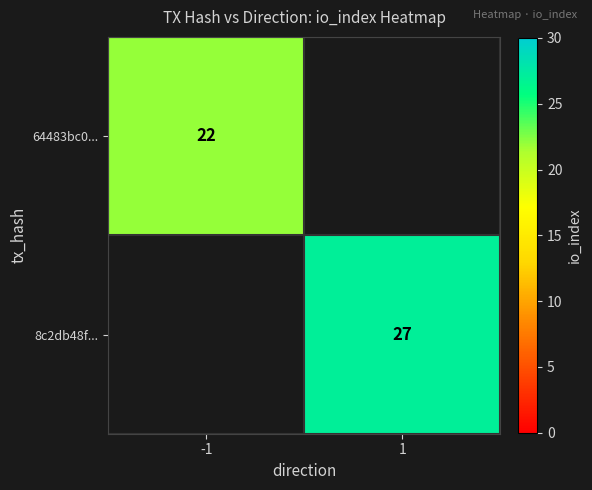

What is the smallest value displayed?

22.0